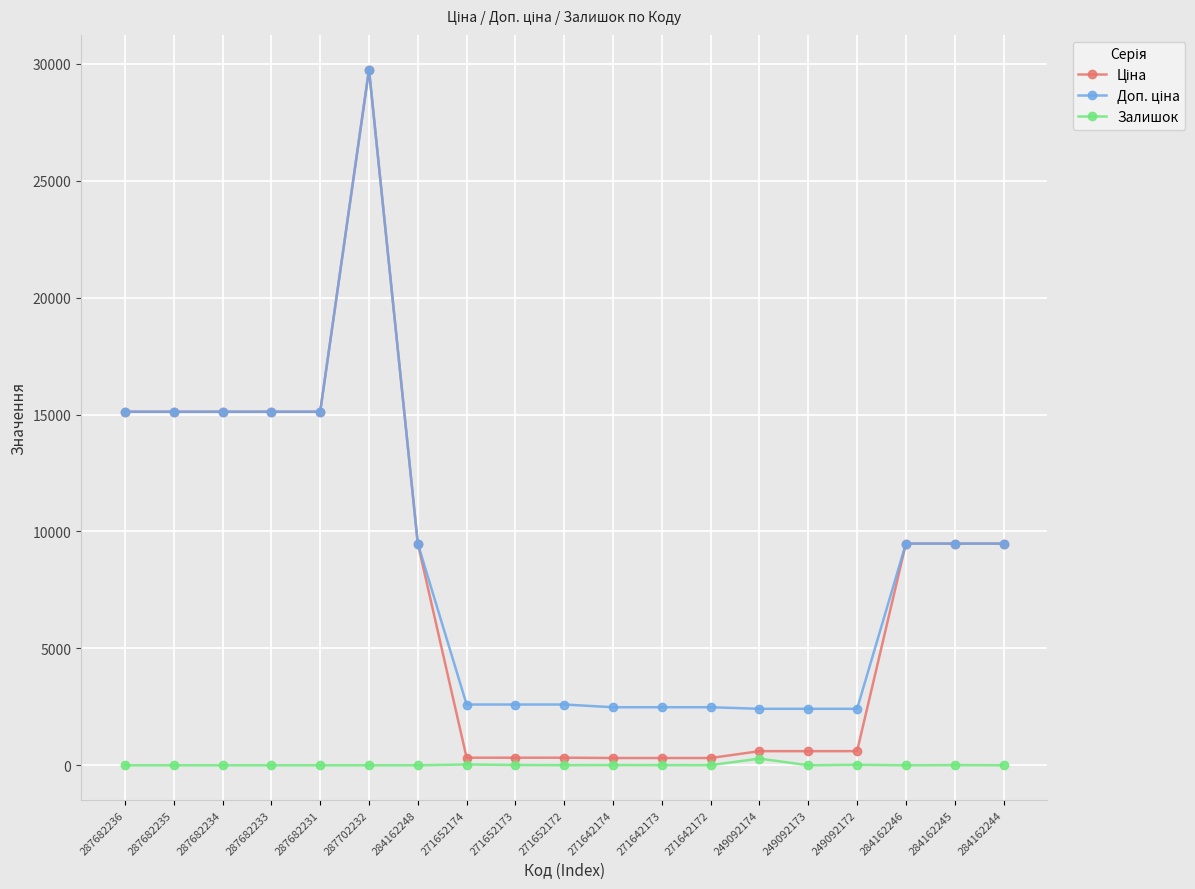

The Залишок series shows 0.0 at 284162248. True or false?

True